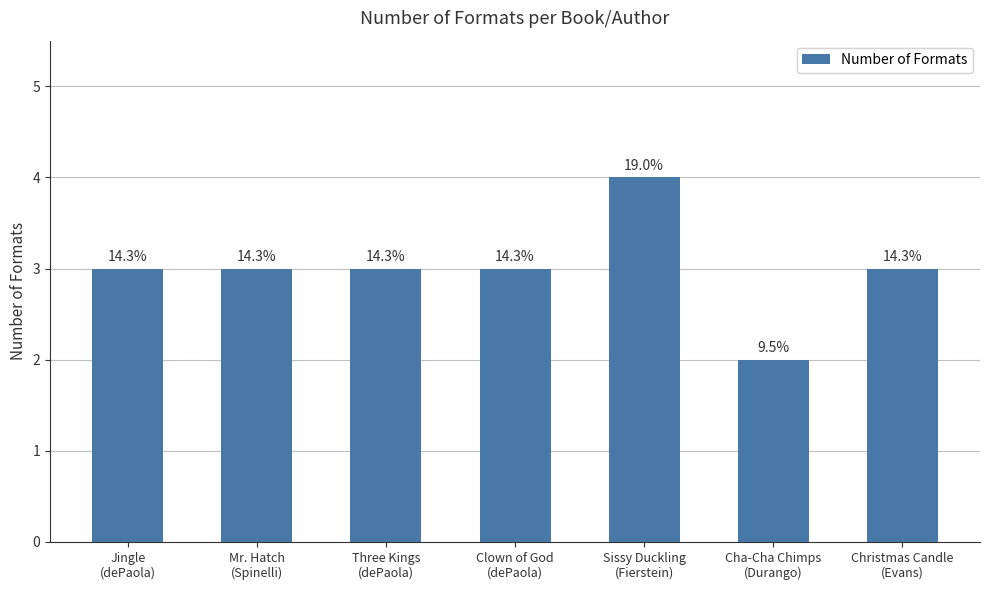

List the labels in order of value, smallest first.

Cha-Cha Chimps
(Durango), Jingle
(dePaola), Mr. Hatch
(Spinelli), Three Kings
(dePaola), Clown of God
(dePaola), Christmas Candle
(Evans), Sissy Duckling
(Fierstein)